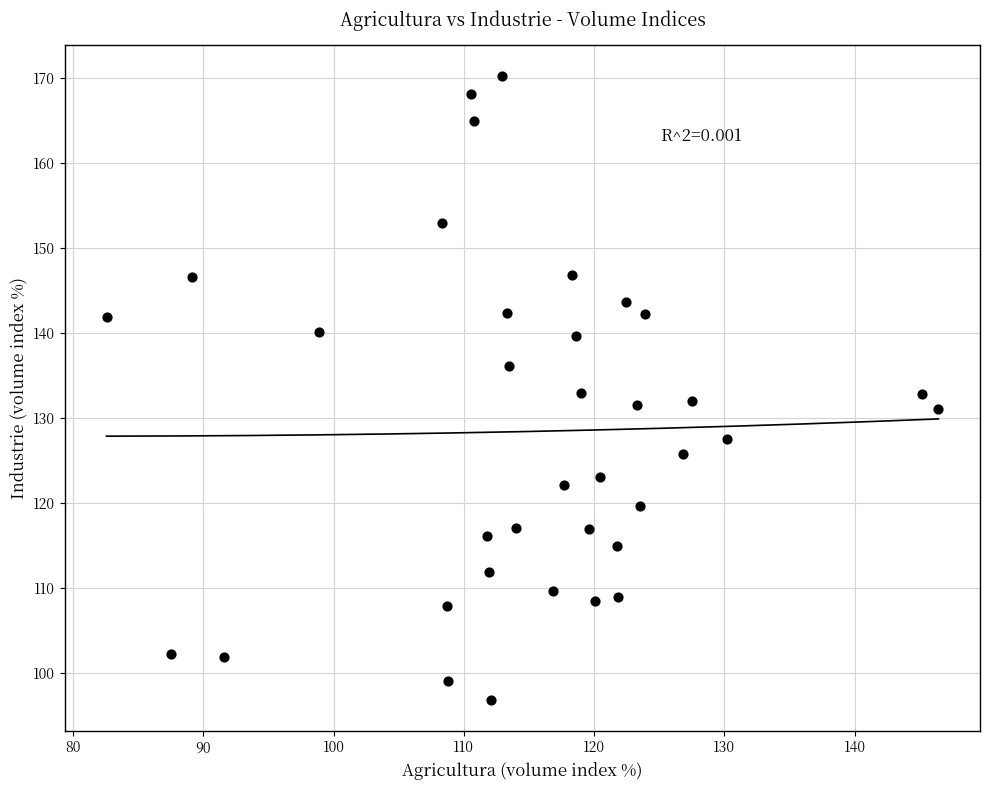

What is the range of Y values (max minus min)?

73.4